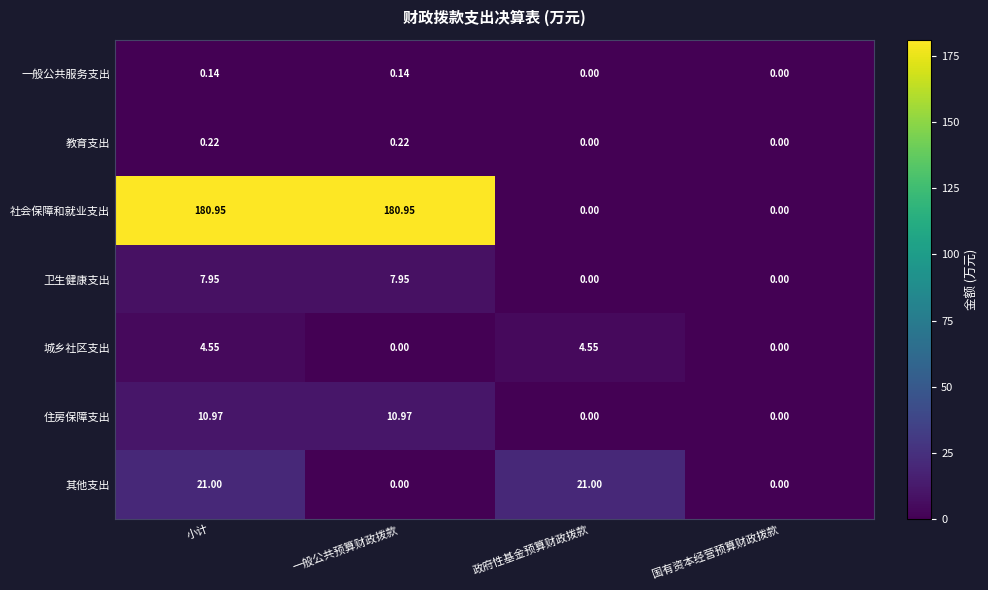

At which category is the sum across all series the highest?

小计